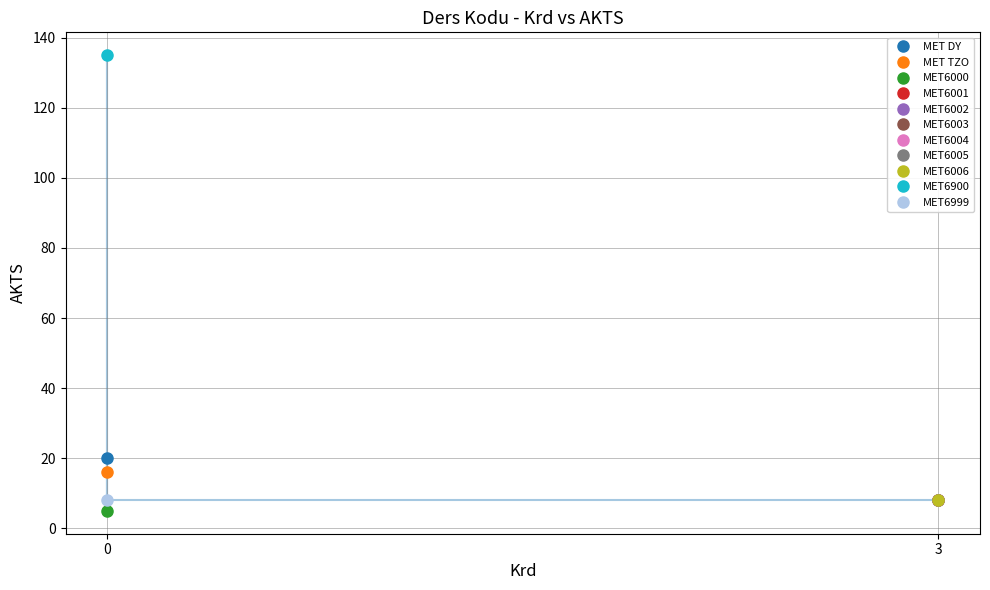

Is it true that the value at MET6002 is 8?

True